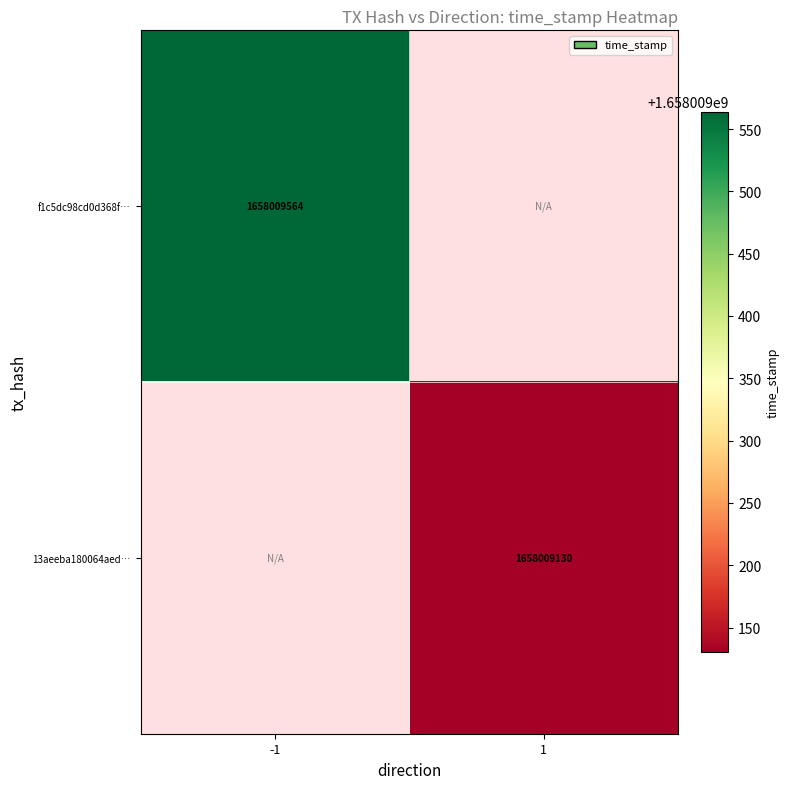

Reading right to left, extract all data points from this chart.

f1c5dc98cd0d368f523528488a77e7022b7d31f: 1=0	-1=1658009564
13aeeba180064aed777c6580ecfa6fc4a600a5a: 1=1658009130	-1=0